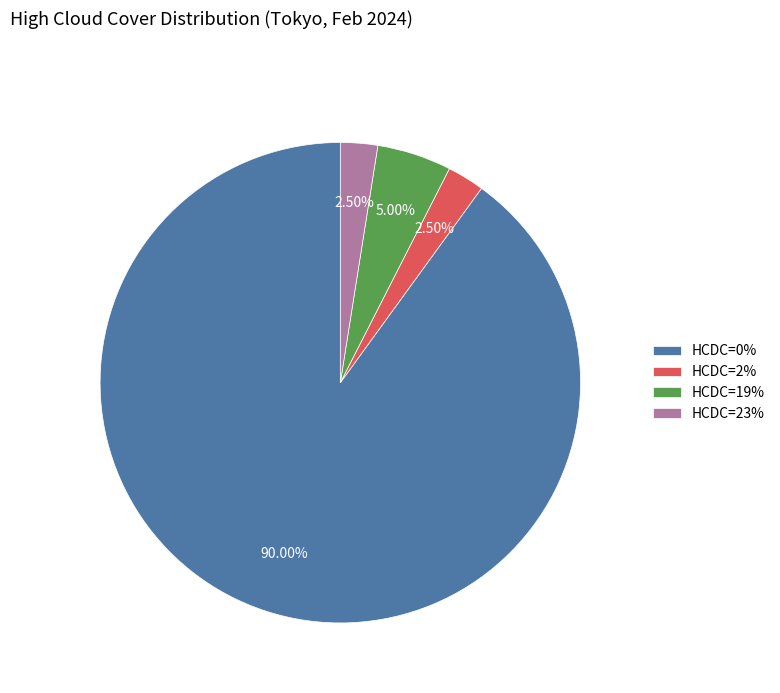

What is the largest slice in the pie chart?

HCDC=0%